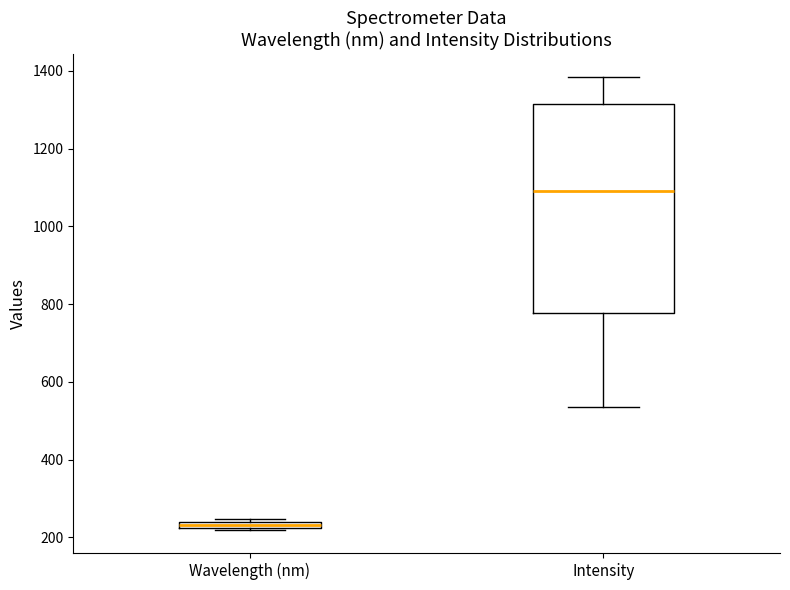

Comparing the boxes themselves (not the whiskers), which one is the tallest?

Intensity